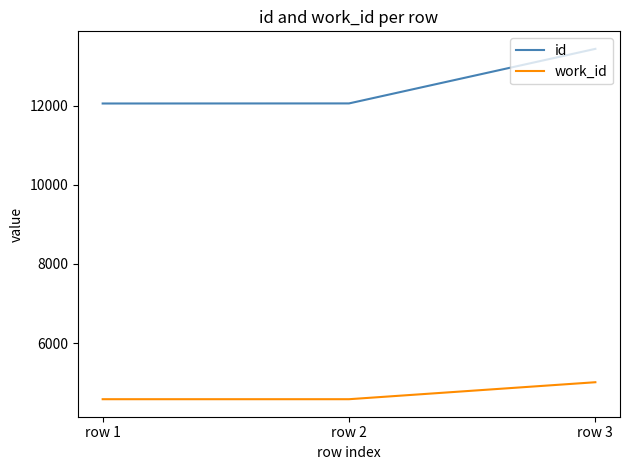

The value of work_id at row 1 is 4582. True or false?

True